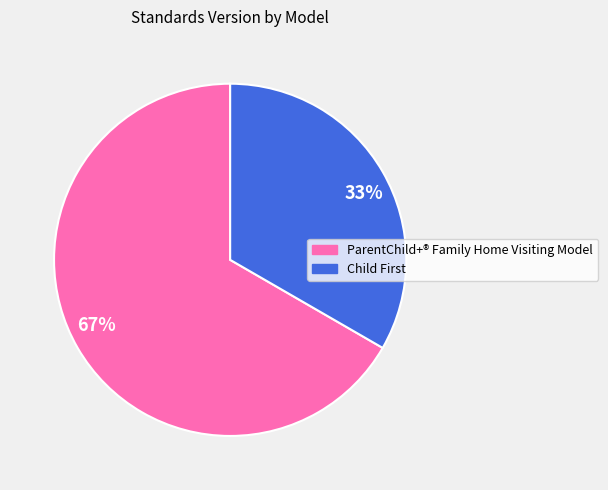

Is ParentChild+® Family Home Visiting Model the majority of the pie?

Yes